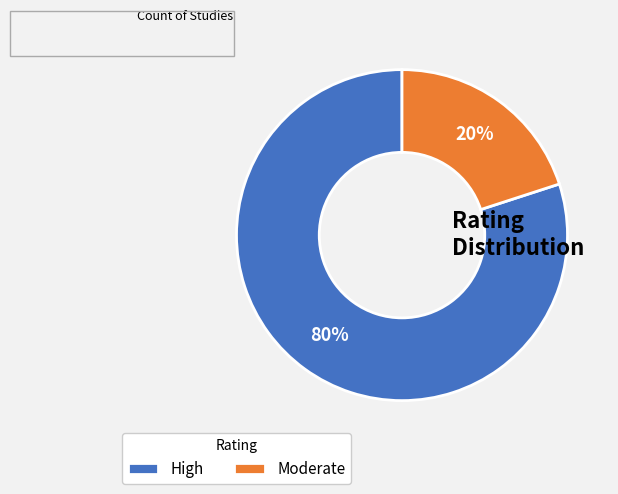

Which slice is the largest?

High